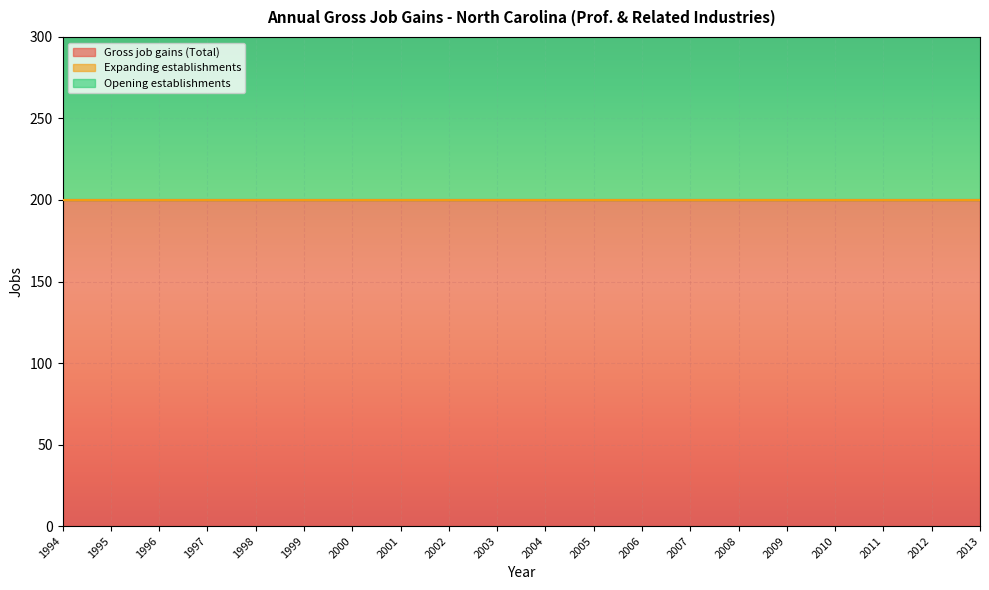

At which category is the sum across all series the highest?

1994